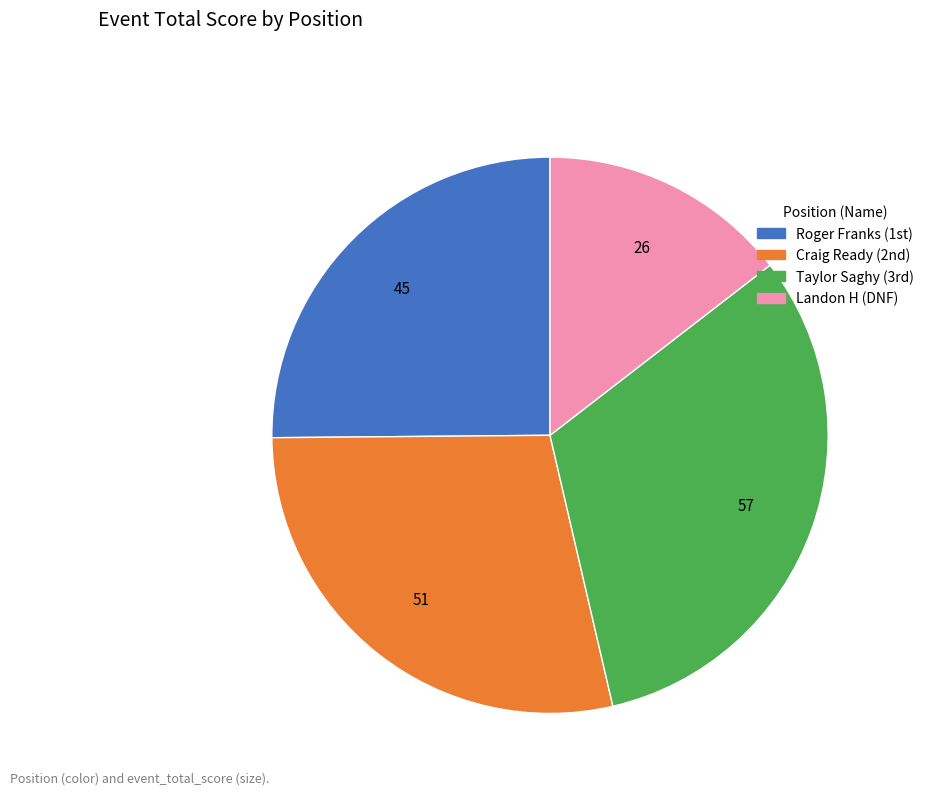

Is there a majority slice in this chart?

No